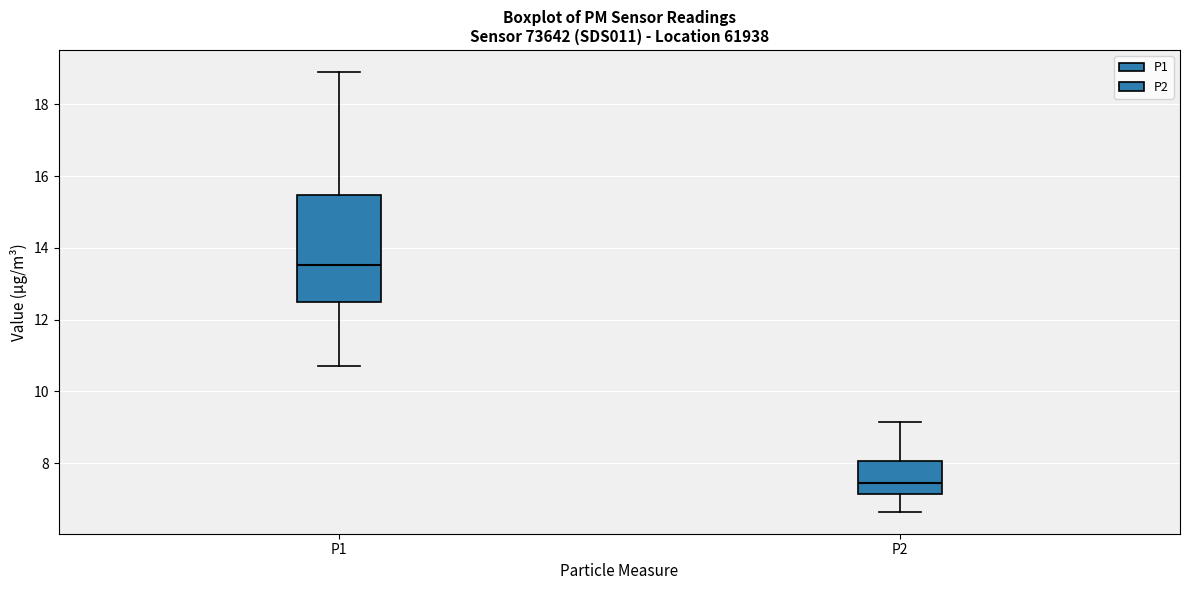

Comparing the boxes themselves (not the whiskers), which one is the tallest?

P1